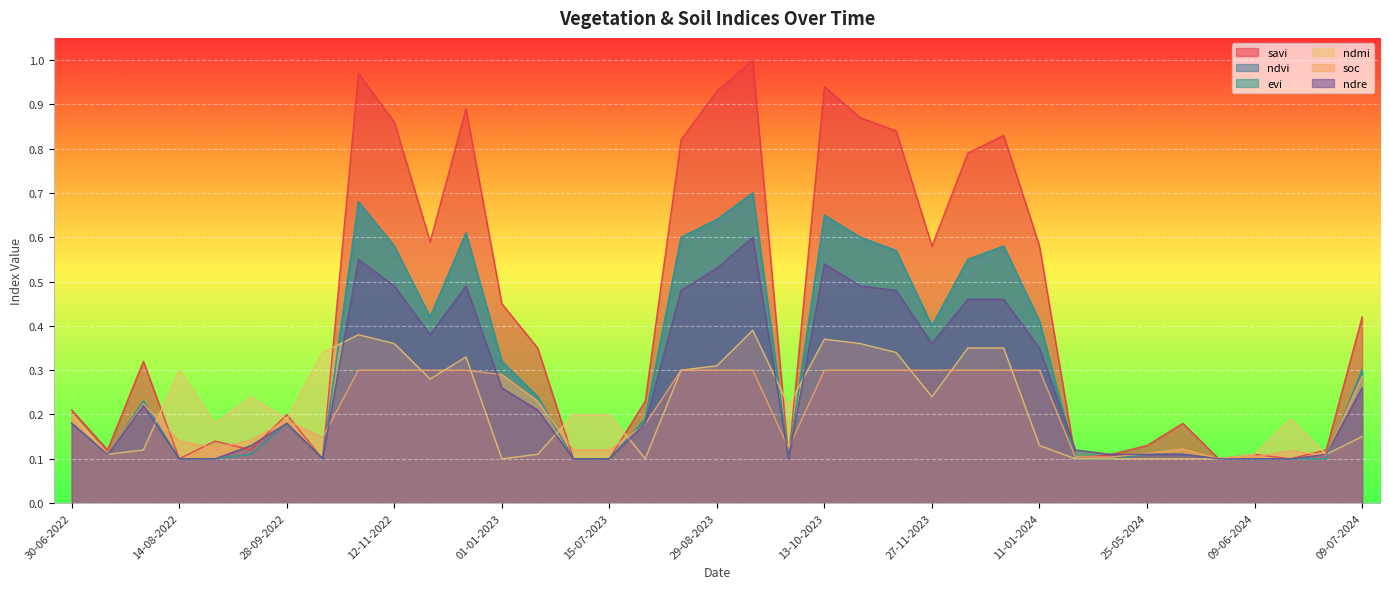

How many interior local valleys does the ndmi series have?

9